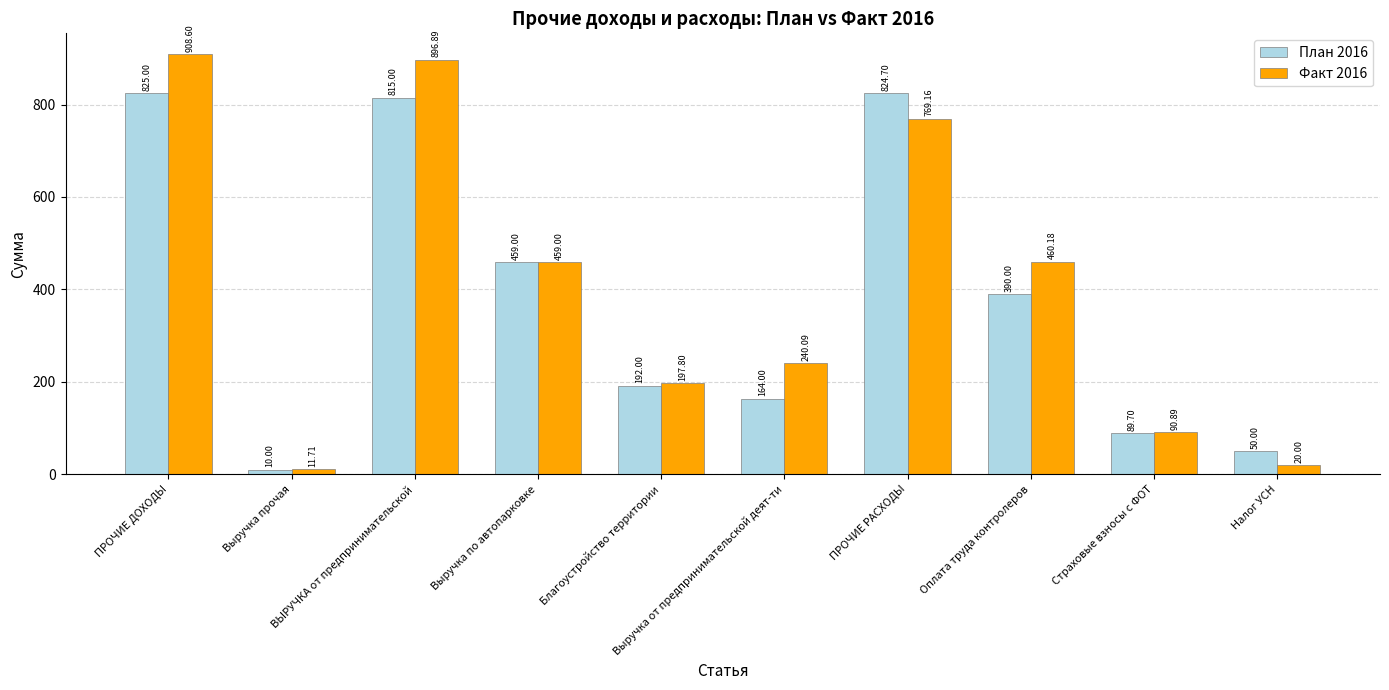

At which label does План 2016 reach its peak?

ПРОЧИЕ ДОХОДЫ